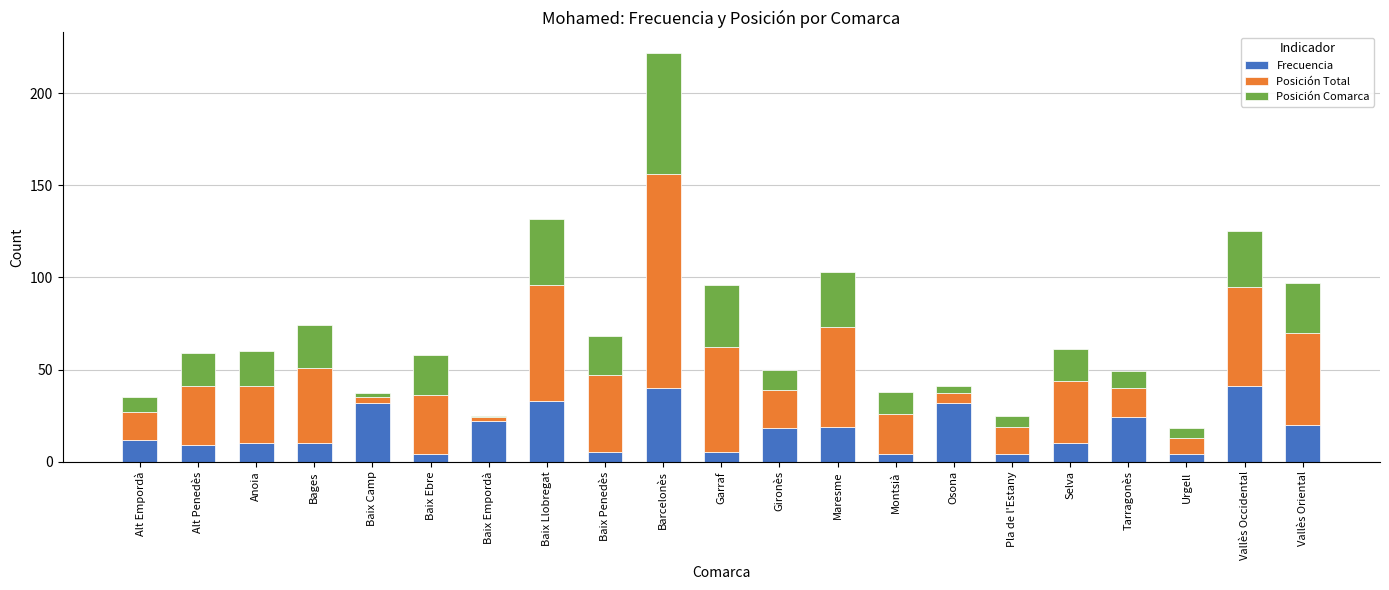

The Frecuencia series shows 11 at Tarragonès. True or false?

False